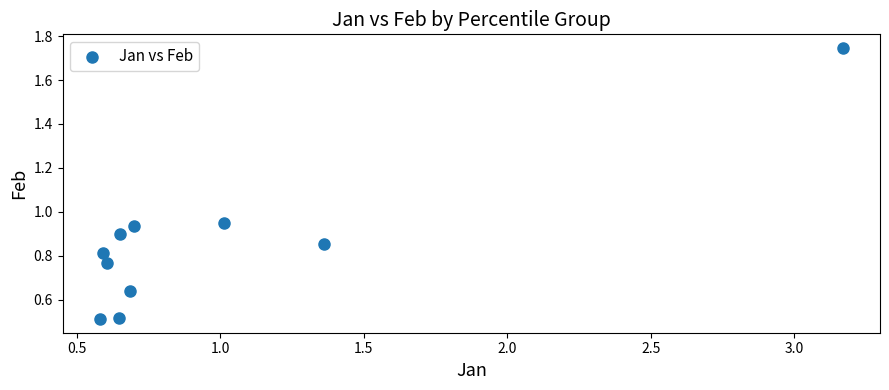

What is the range of Y values (max minus min)?

1.2